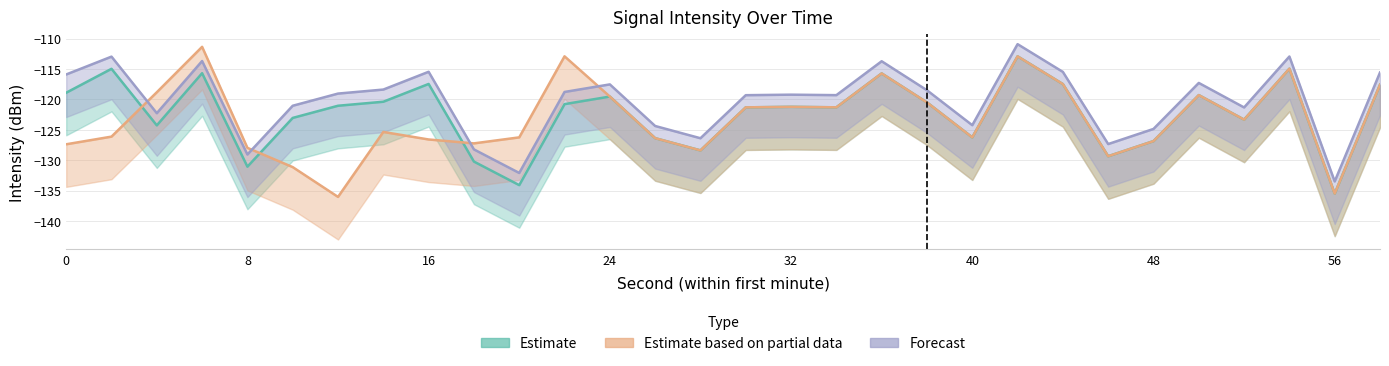

How many values in the Forecast series exceed -119?

14